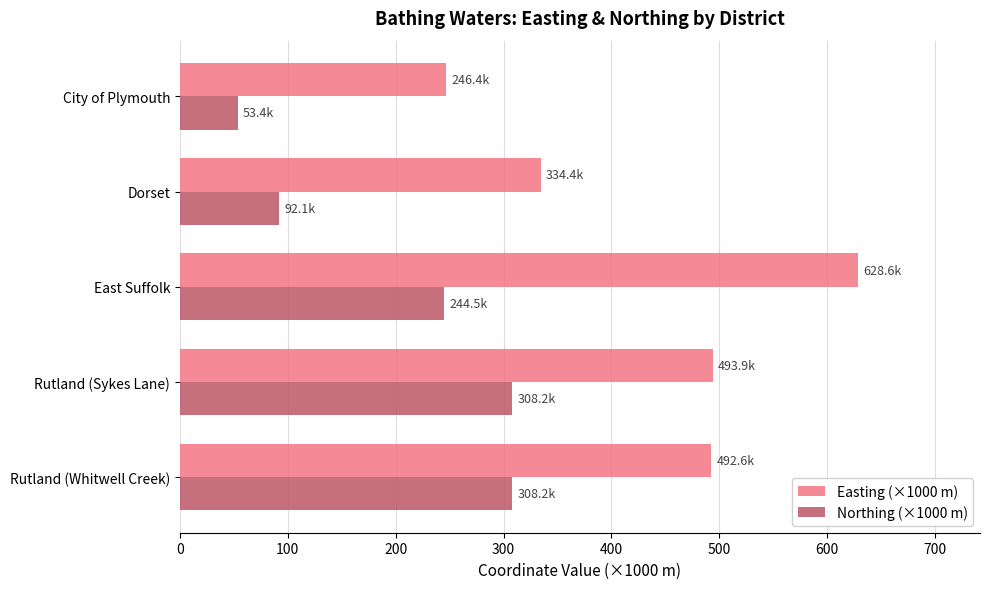

What is the average value of the Northing (×1000 m) series?

201.3